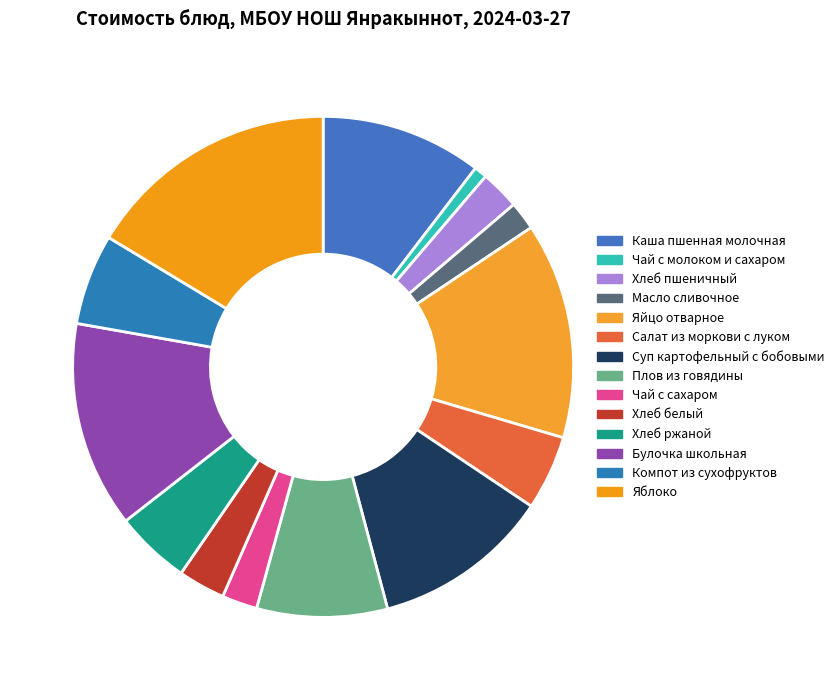

Approximately how many times larger is the value at Чай с сахаром compared to Булочка школьная?

0.2